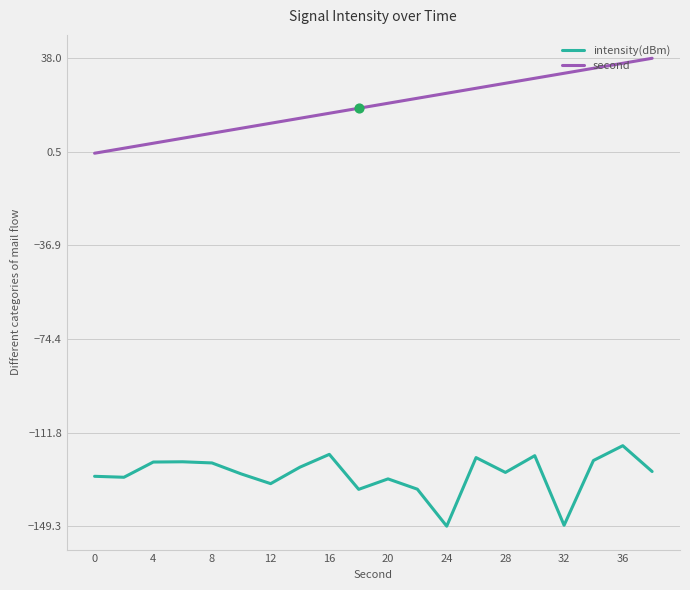

Which series has the largest total across all categories?

second